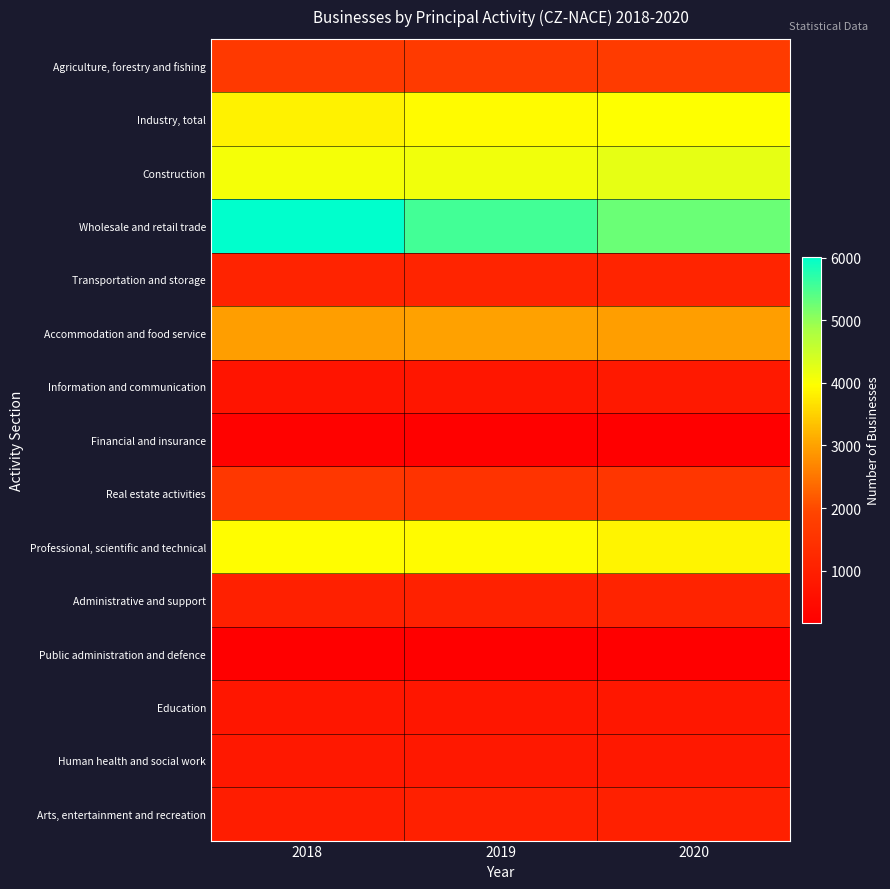

At how many categories does at least one series exceed 2241?

3